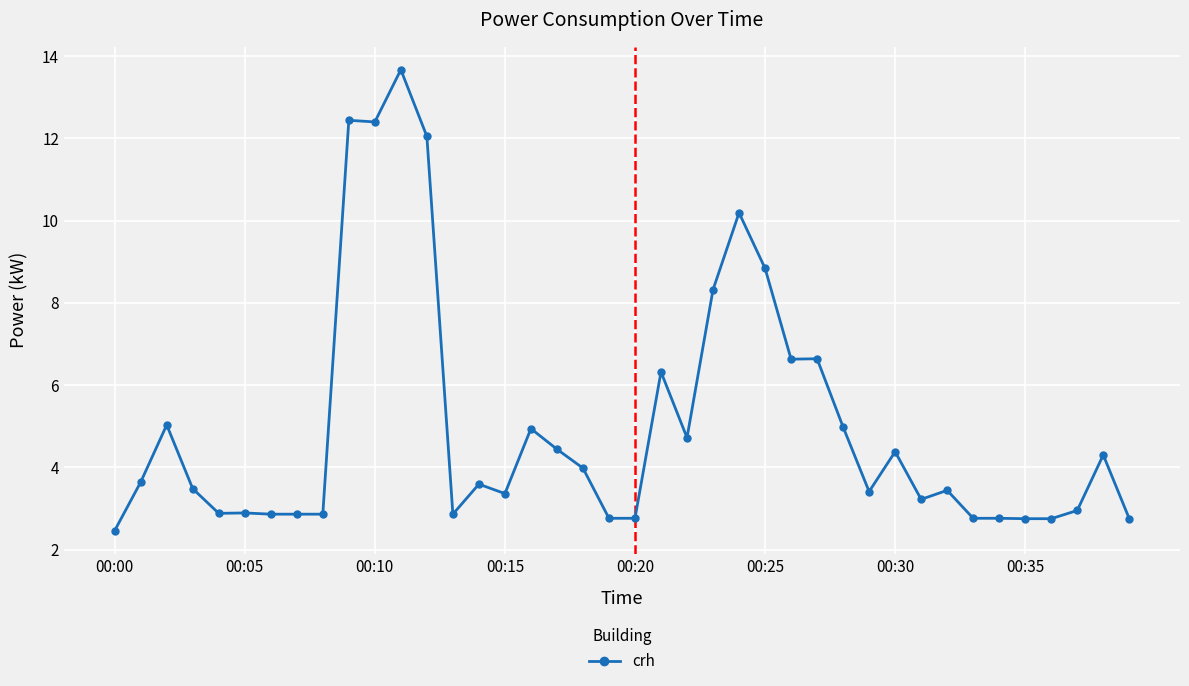

What is the sum of all values?

200.3